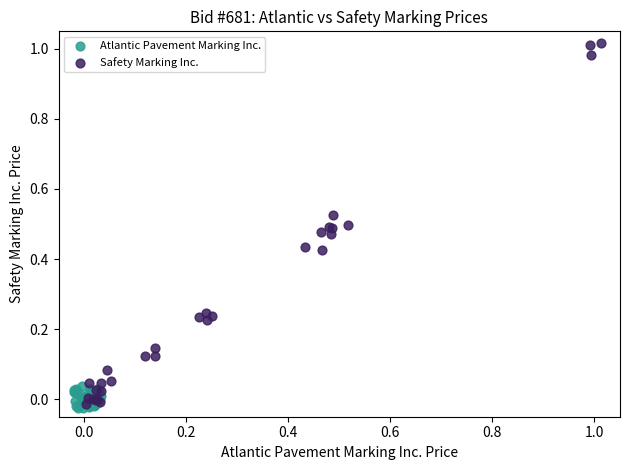

Which series contains the highest Y value?

Safety Marking Inc.